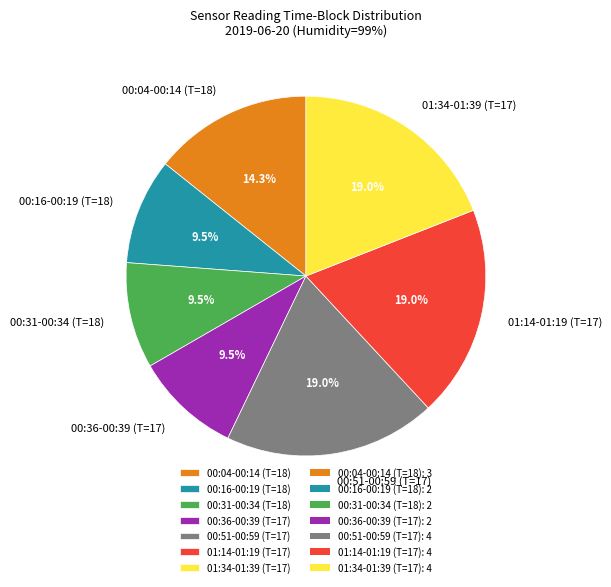

Approximately how many times larger is the value at 00:36-00:39 (T=17) compared to 00:31-00:34 (T=18)?

1.0